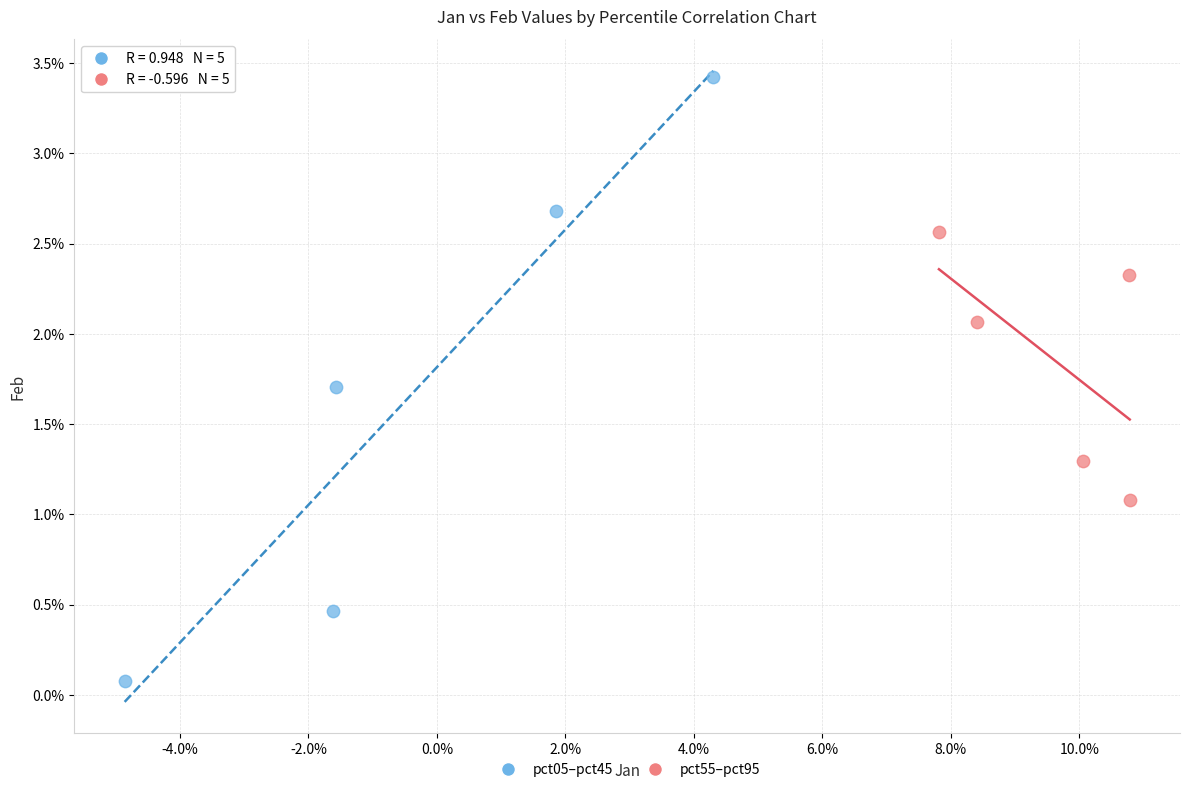

What are all the series names shown in the legend?

pct05–pct45, pct55–pct95